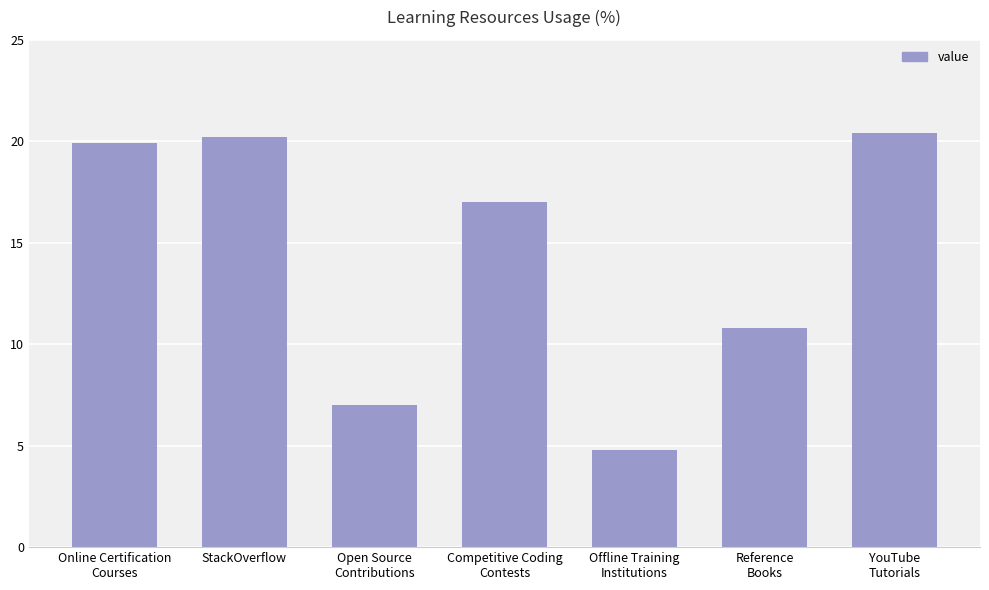

What is the minimum value shown in the chart?

4.8